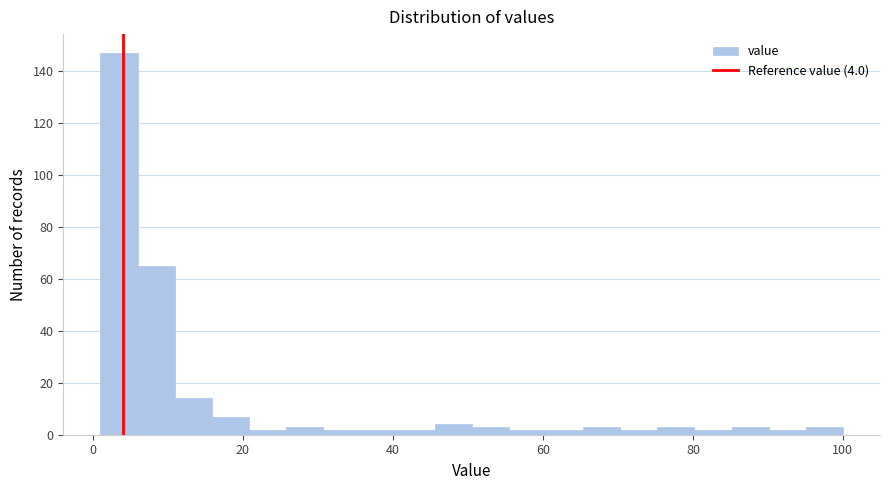

Around what value on the x-axis is the tallest bar? Give the approximate position of its centre, as read against the axis.

4